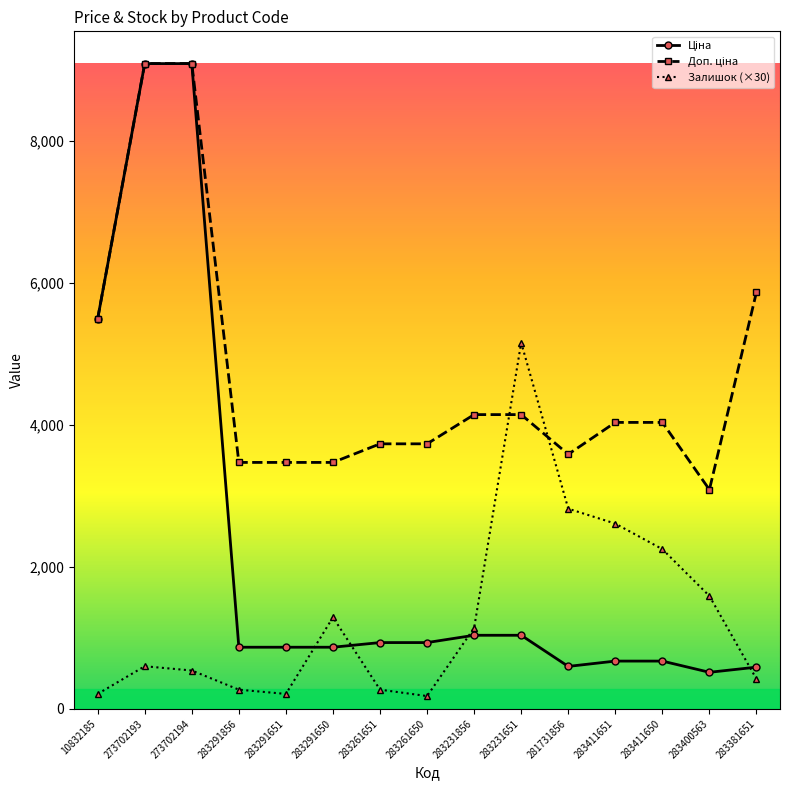

What is the label of the 12th point from the right?

283291856